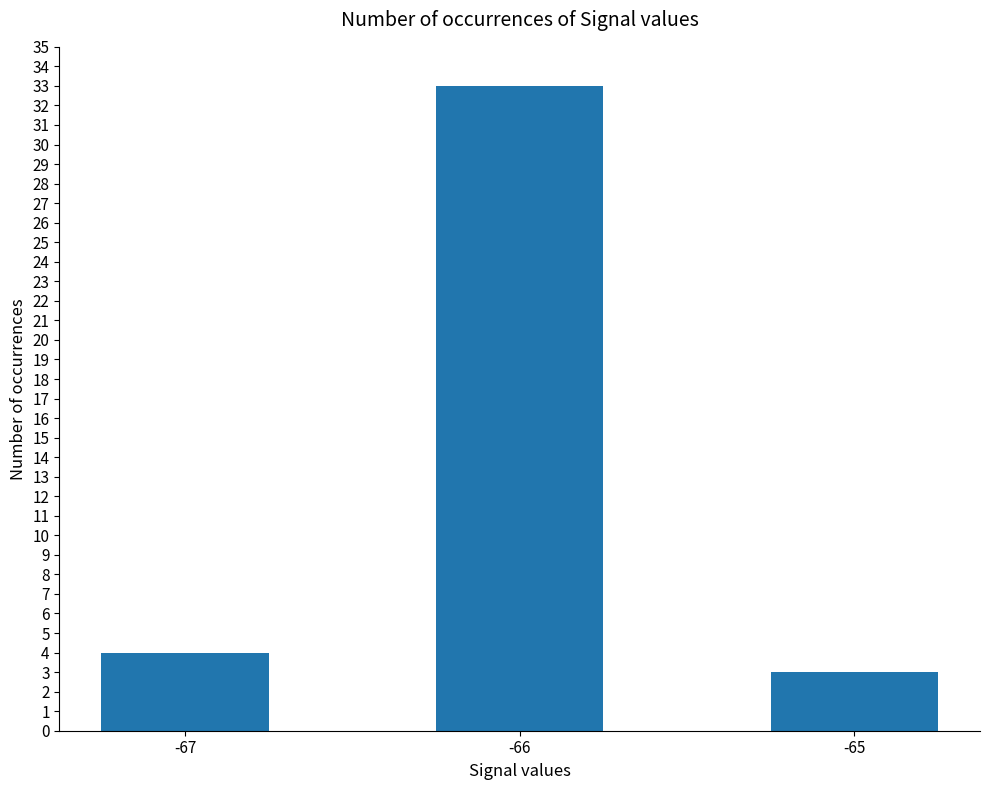

Is it true that the value at -65 is 3?

True